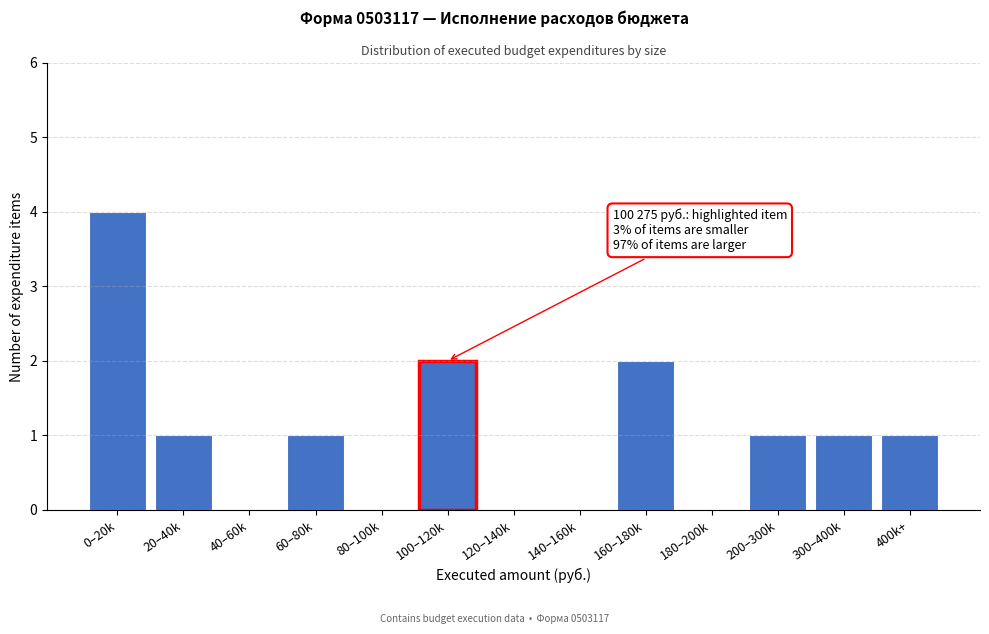

Reading left to right, transcribe all the data shown in this chart.

0–20k=4	20–40k=1	40–60k=0	60–80k=1	80–100k=0	100–120k=2	120–140k=0	140–160k=0	160–180k=2	180–200k=0	200–300k=1	300–400k=1	400k+=1